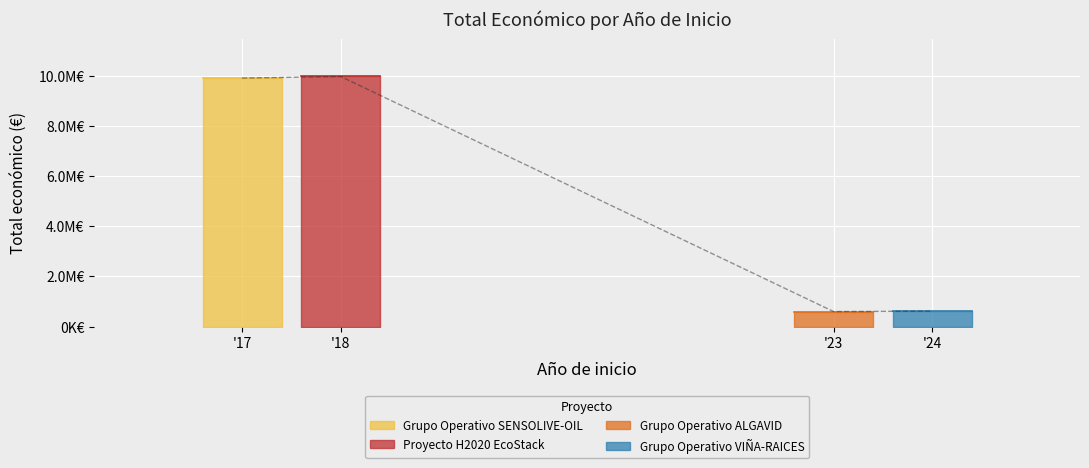

Where is the data nearest to the value 5281874?

2017